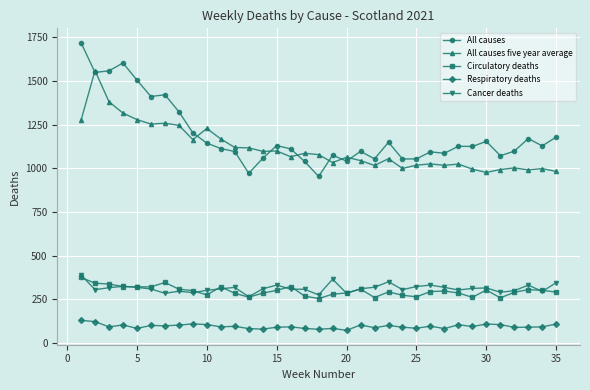

Which series has the widest spread of values?

All causes